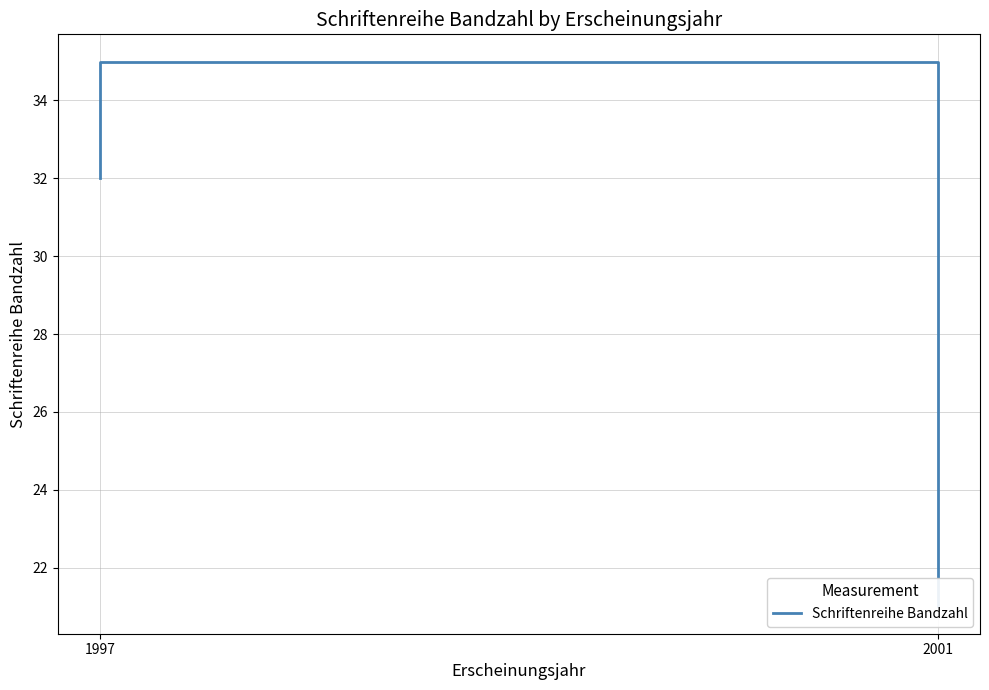

Reading right to left, transcribe all the data shown in this chart.

21	35	32